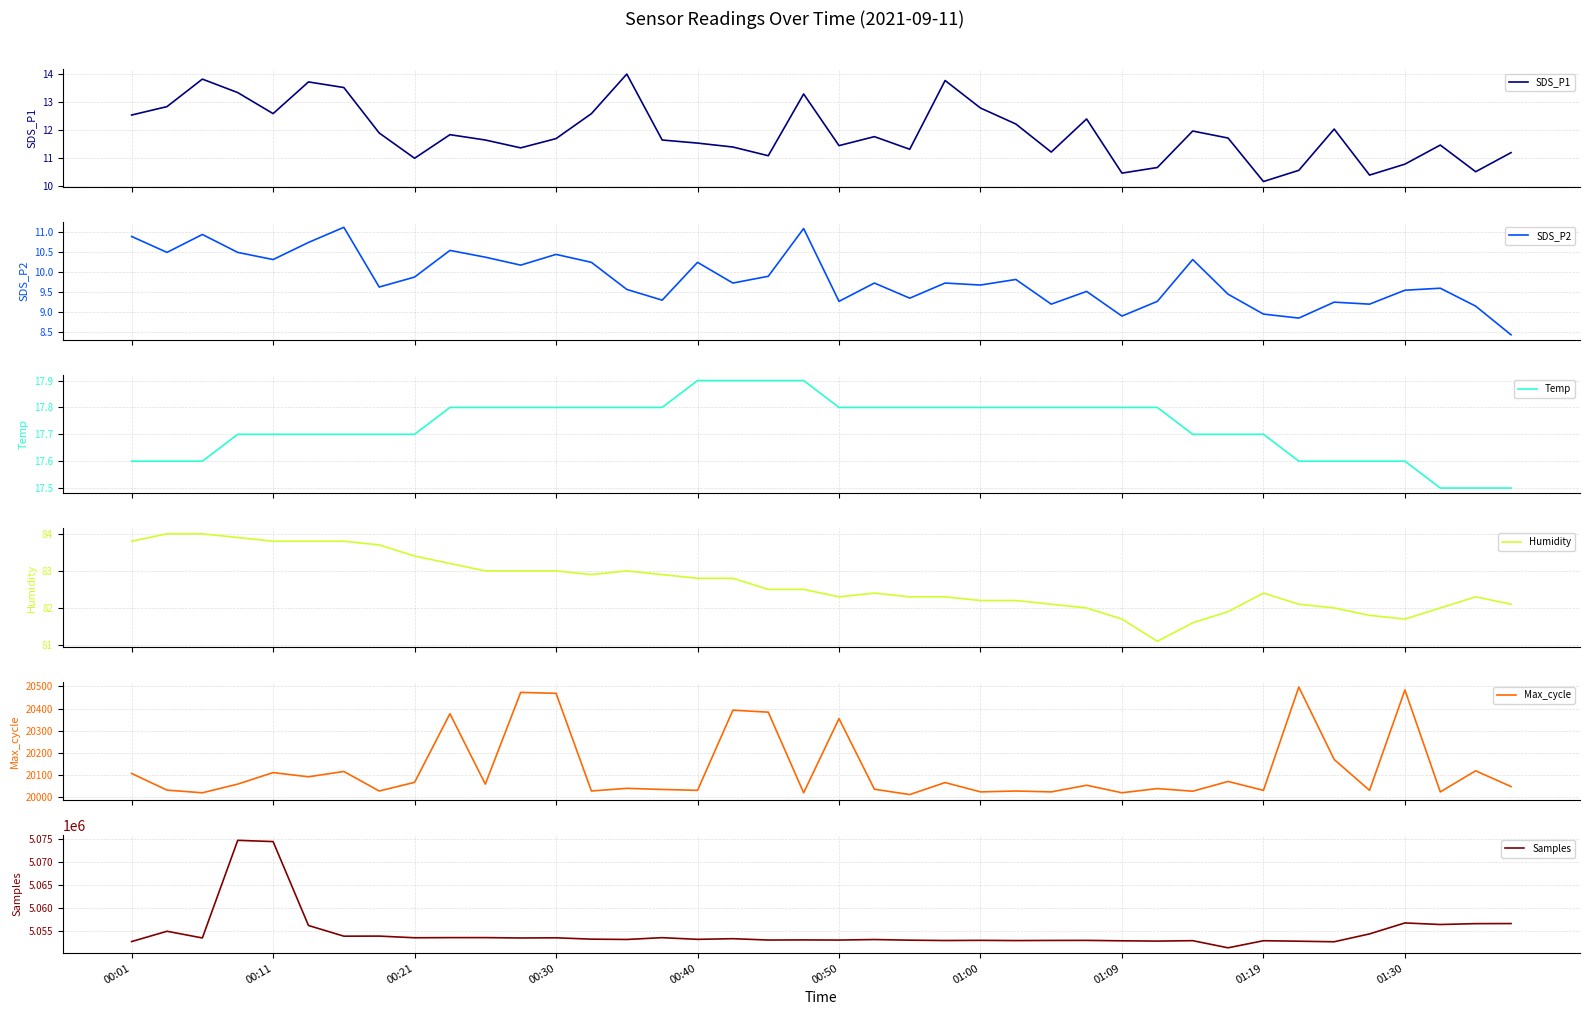

Which category has the lowest value across all series?

39